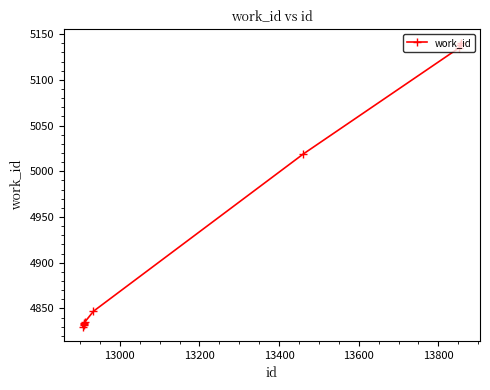

What is the greatest value displayed?

5140